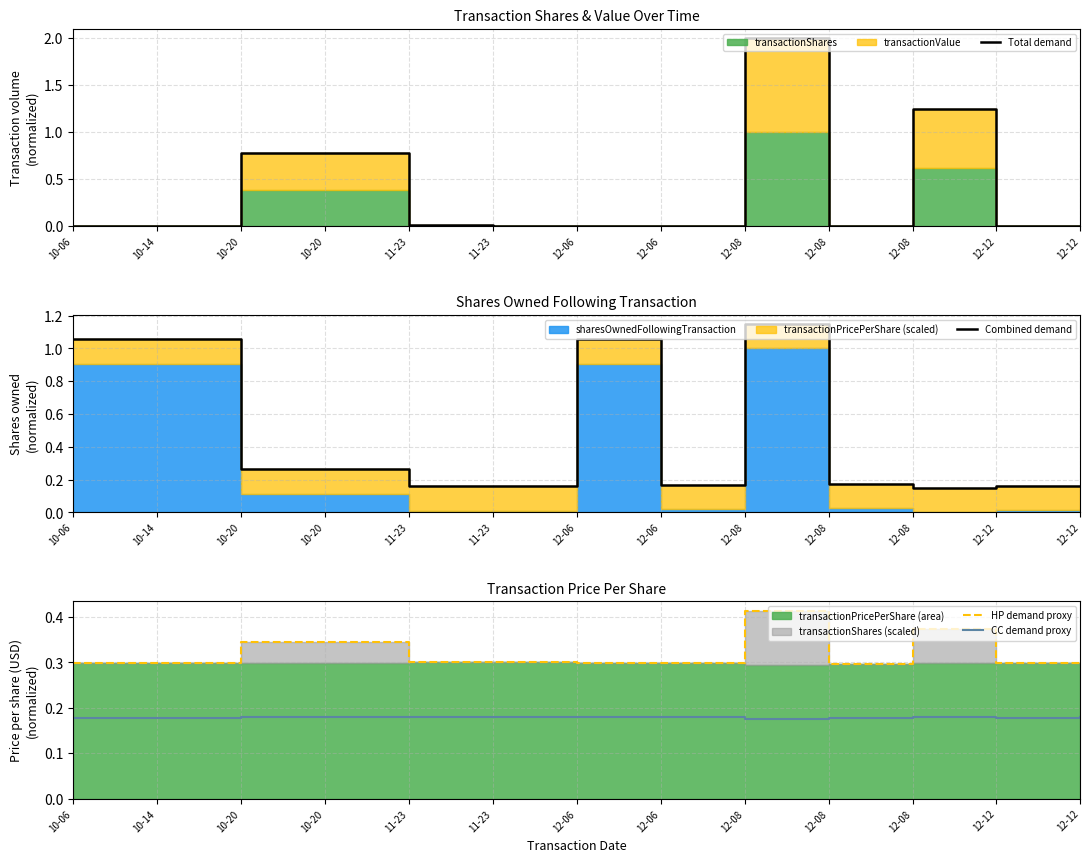

How many times do Total demand and CC demand proxy cross each other?

6